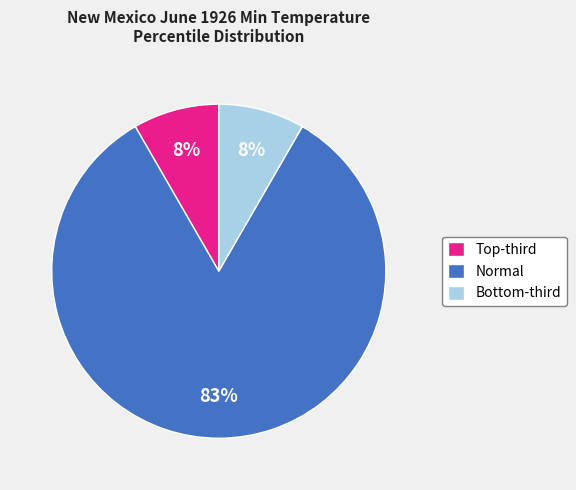

Which category has the biggest portion of the pie?

Normal